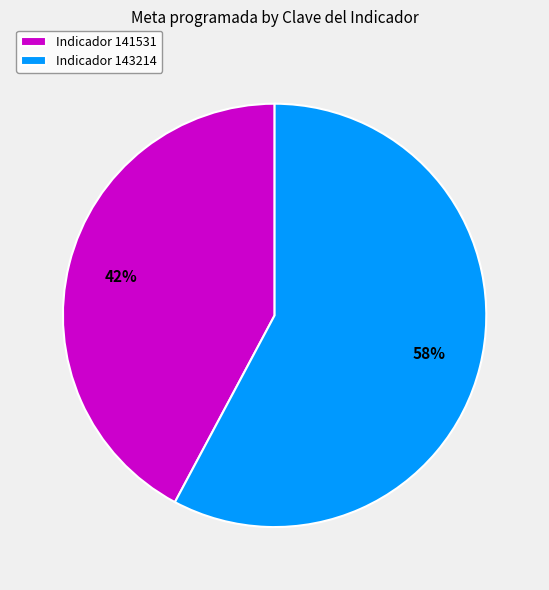

To the nearest percent, what is the difference between the largest and smallest slice percentages?

16%